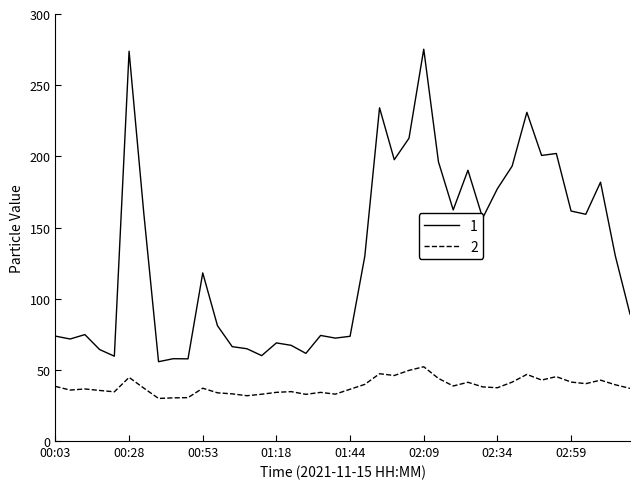

List the series in order of their peak value, lowest first.

2, 1